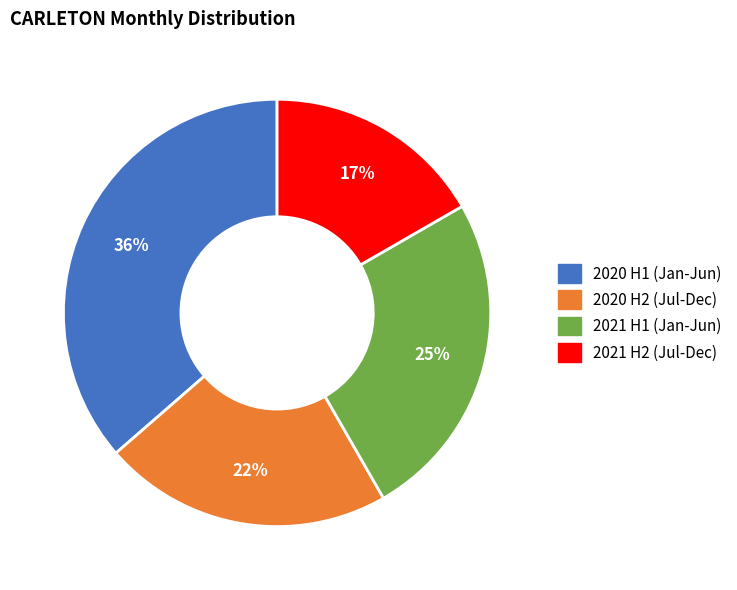

To the nearest percent, what is the average slice percentage?

25%